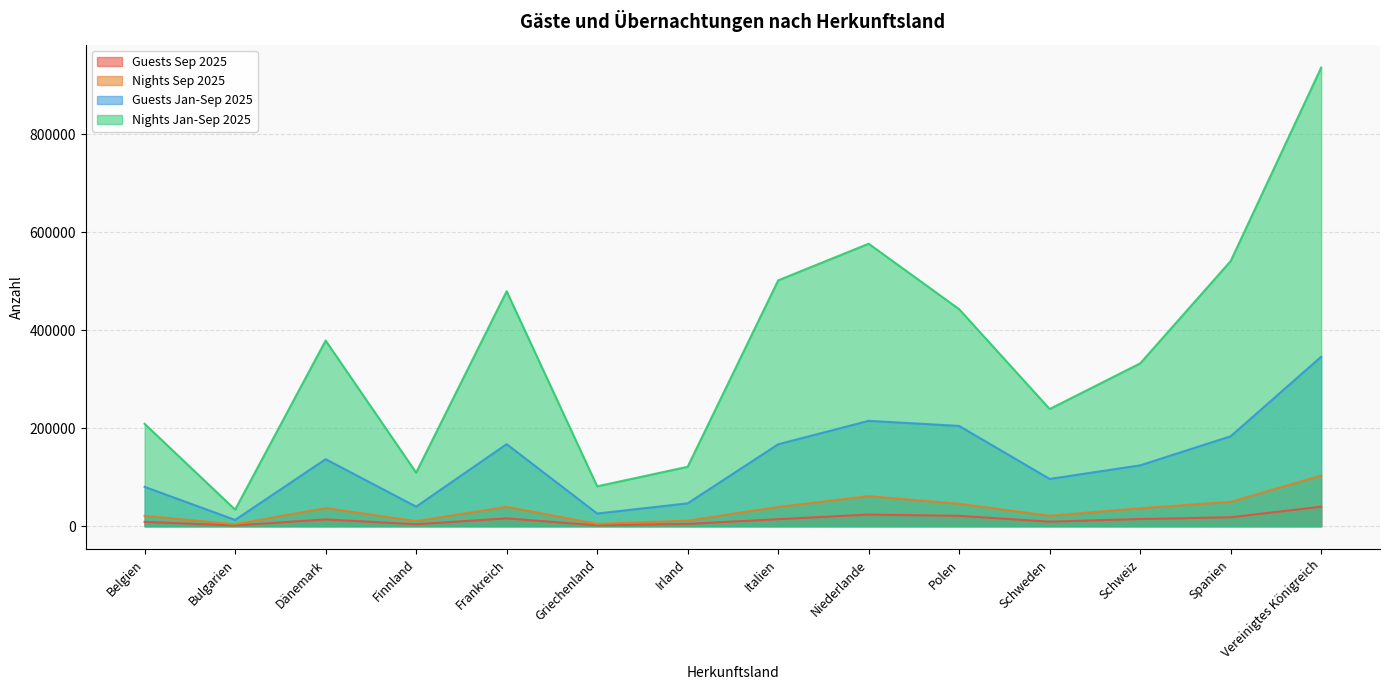

What is the sum of all Nights Sep 2025 values?

486674